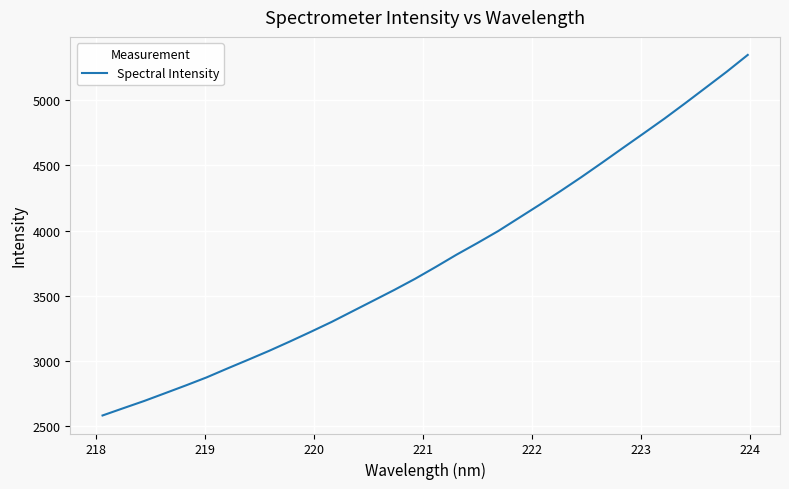

What is the difference between the maximum and minimum values?

2768.5